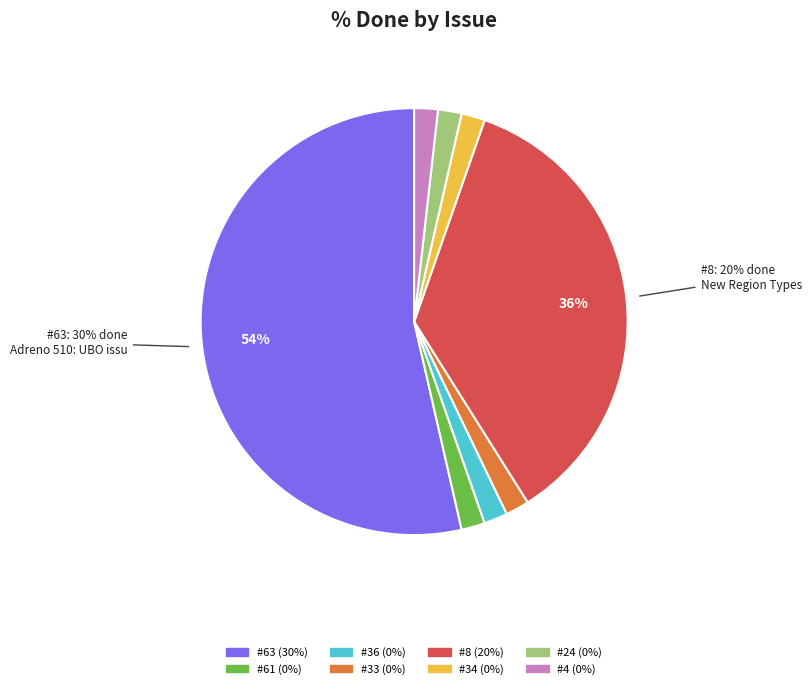

How many segments does this pie chart have?

8